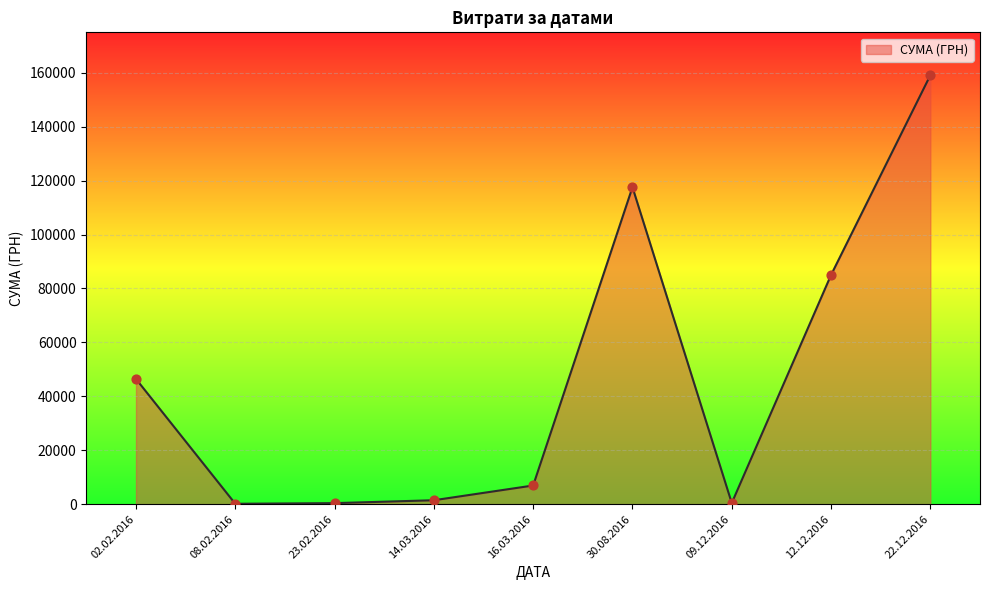

Which has a higher value, 02.02.2016 or 23.02.2016?

02.02.2016